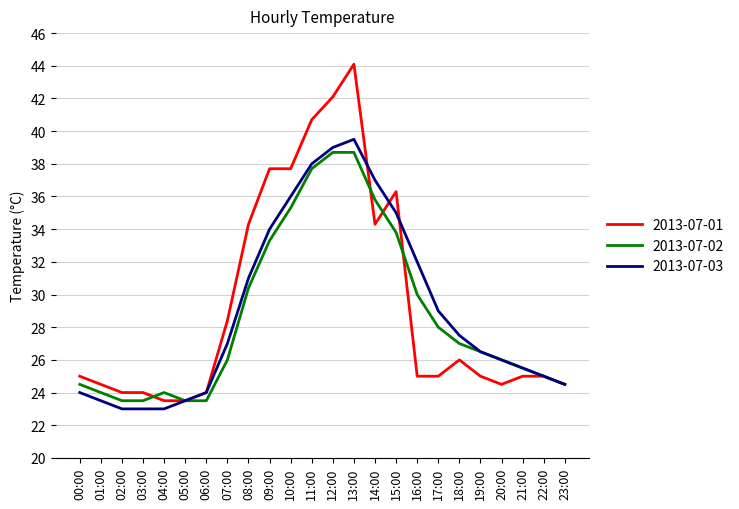

What is the difference between the 2013-07-01 values at 04:00 and 07:00?

4.9